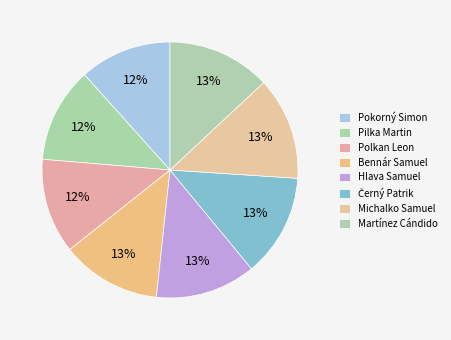

How many segments does this pie chart have?

8